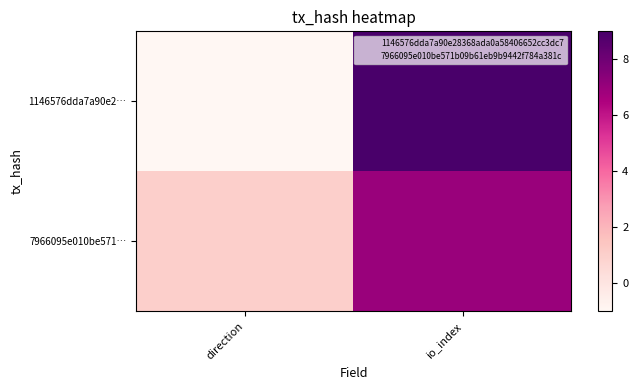

At io_index, list the series in order from smallest to largest.

7966095e010be571…, 1146576dda7a90e2…